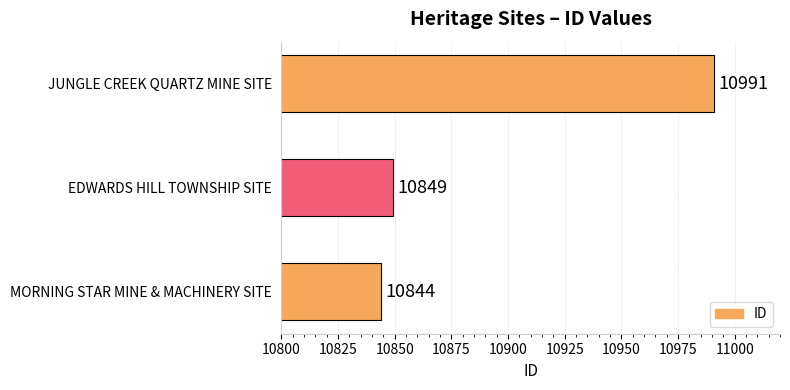

How many values are below 10849?

1